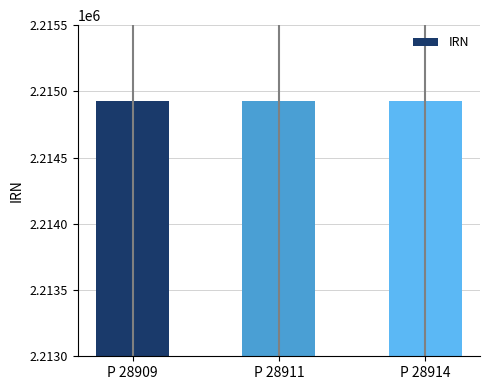

How many categories are shown in the chart?

3